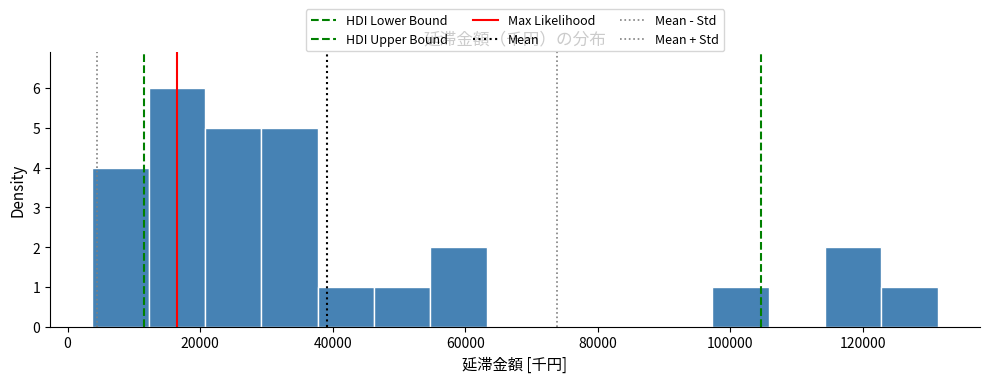

How tall is the bar that spans 122000 to 132000 on the x-axis? Neither the bar edges nor the heights are printed on the chart, so give them approximately, as read against the axes.

1